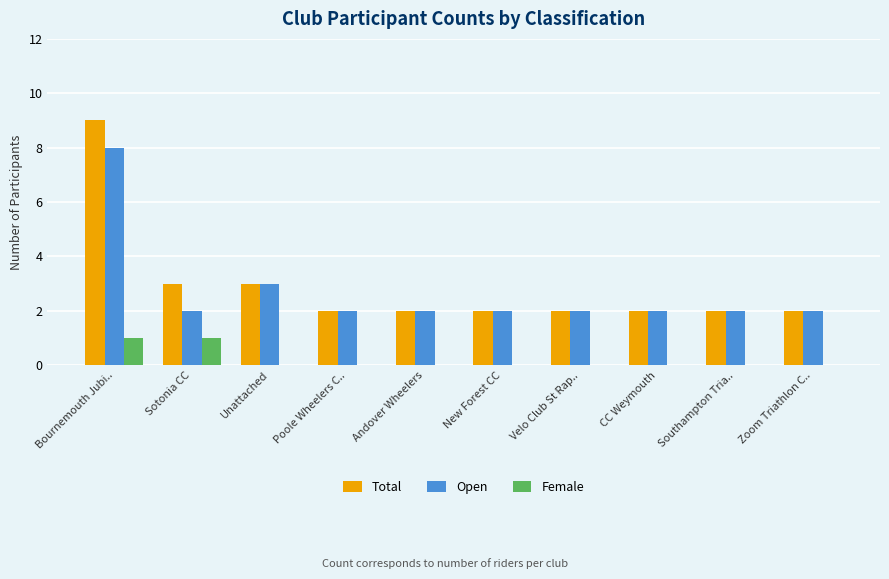

True or false: Total has a value of 1 at Andover Wheelers.

False